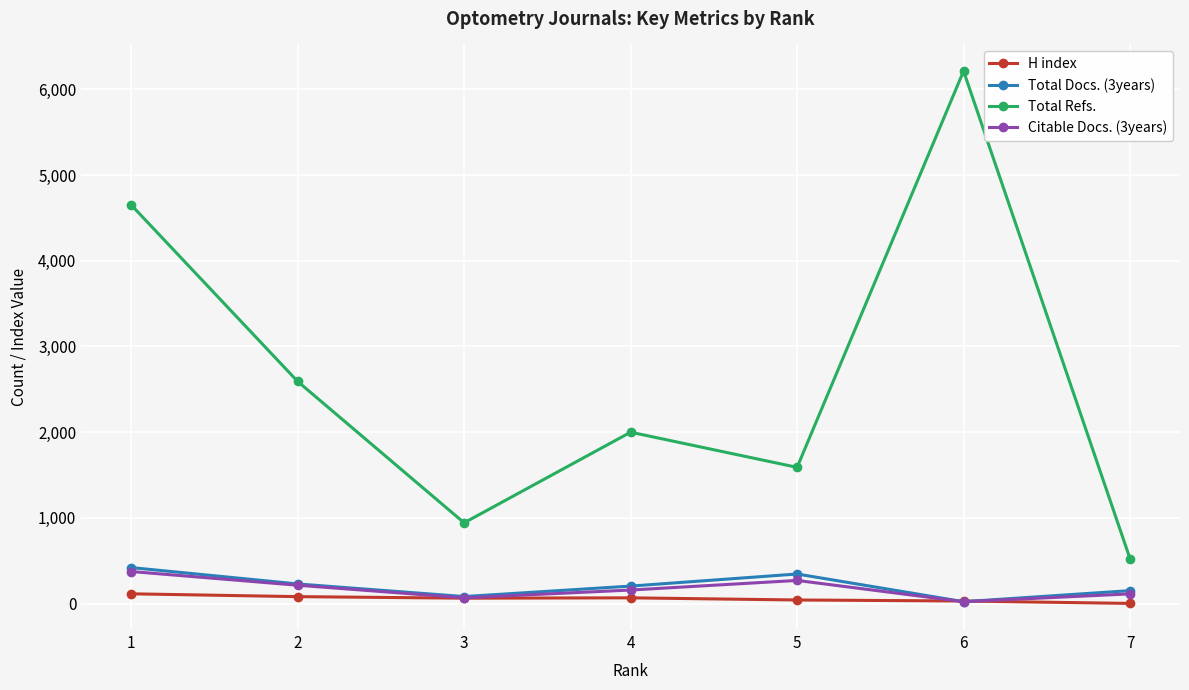

True or false: Total Docs. (3years) and Total Refs. intersect in this chart.

False